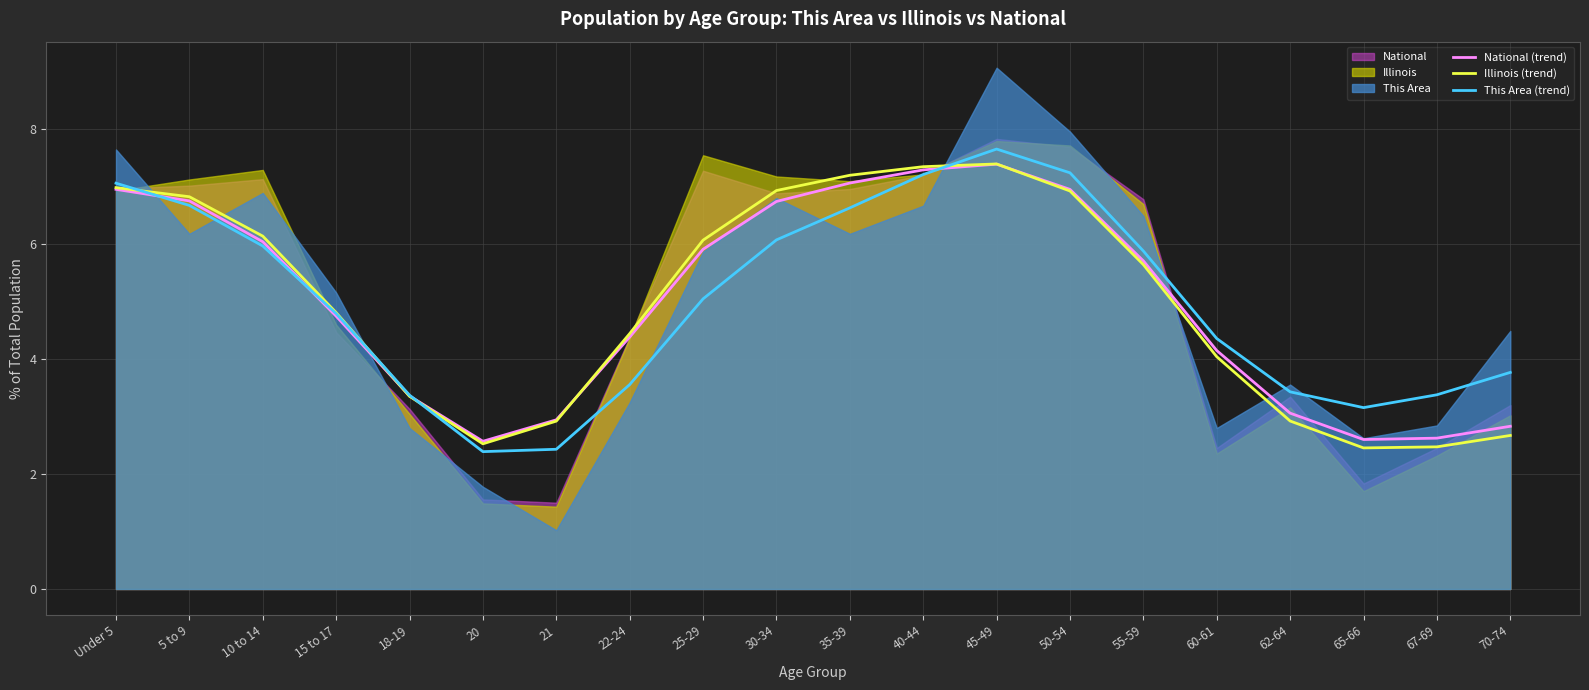

Is it true that This Area (trend) equals 3.4 at 18-19?

True